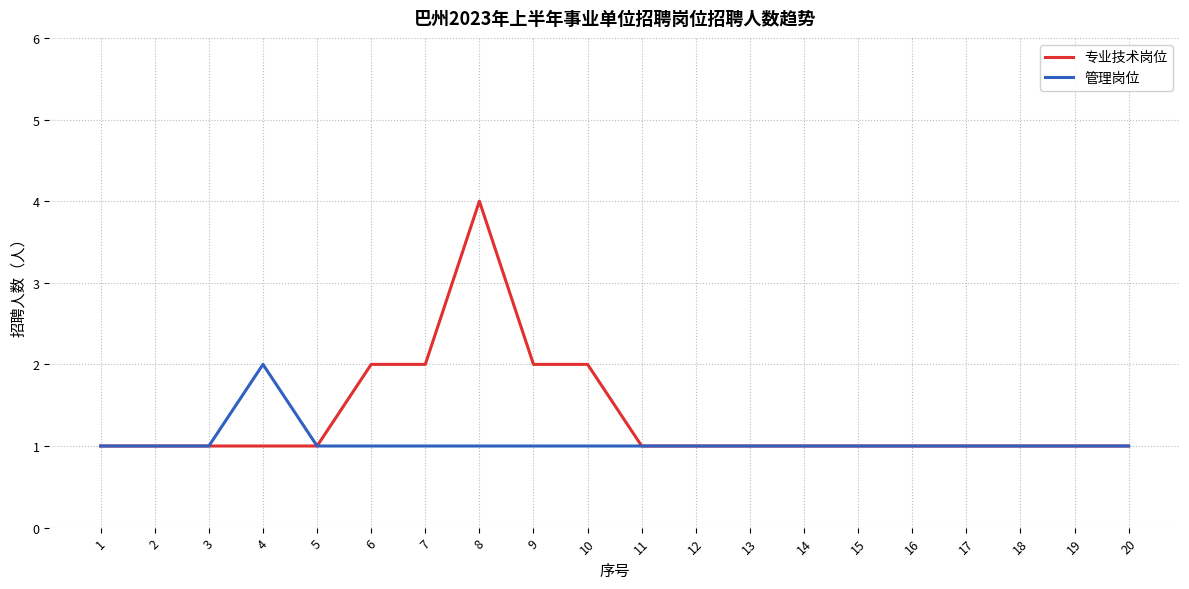

List the series in order of their peak value, highest first.

专业技术岗位, 管理岗位